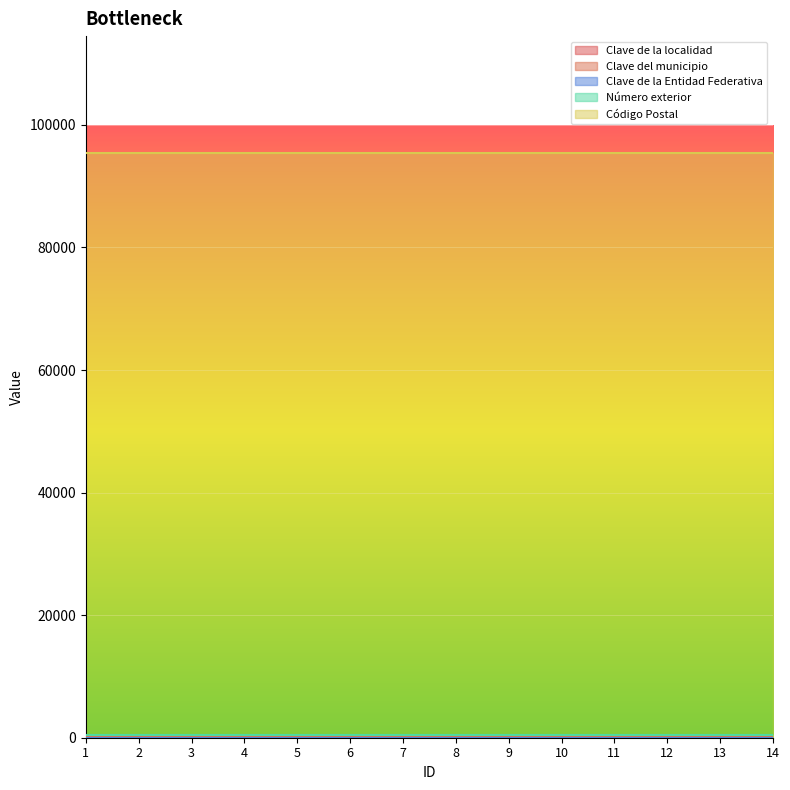

True or false: Código Postal and Clave de la Entidad Federativa cross at least once.

False